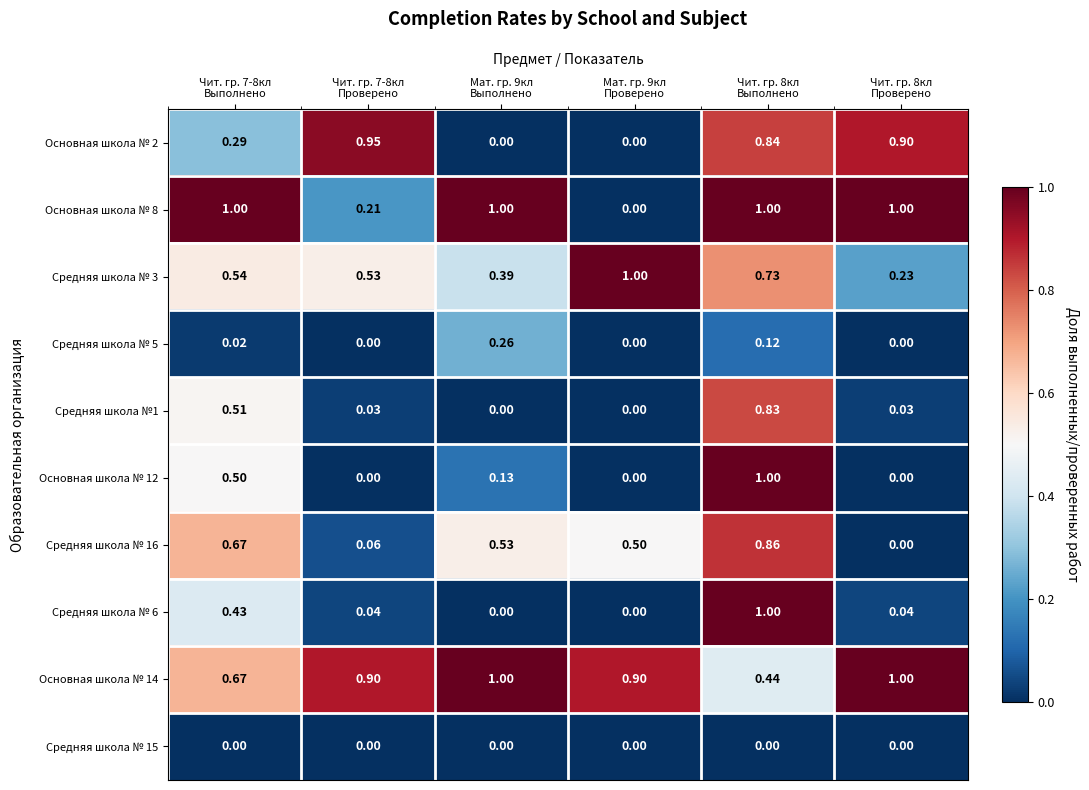

Count the number of data series in this chart.

10